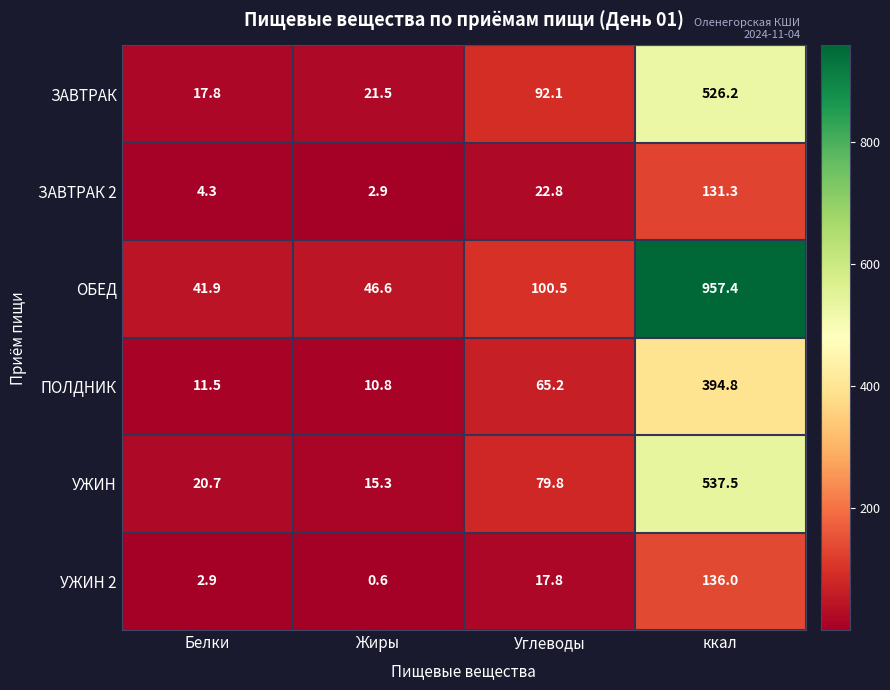

Which label corresponds to the smallest value in the chart?

Жиры